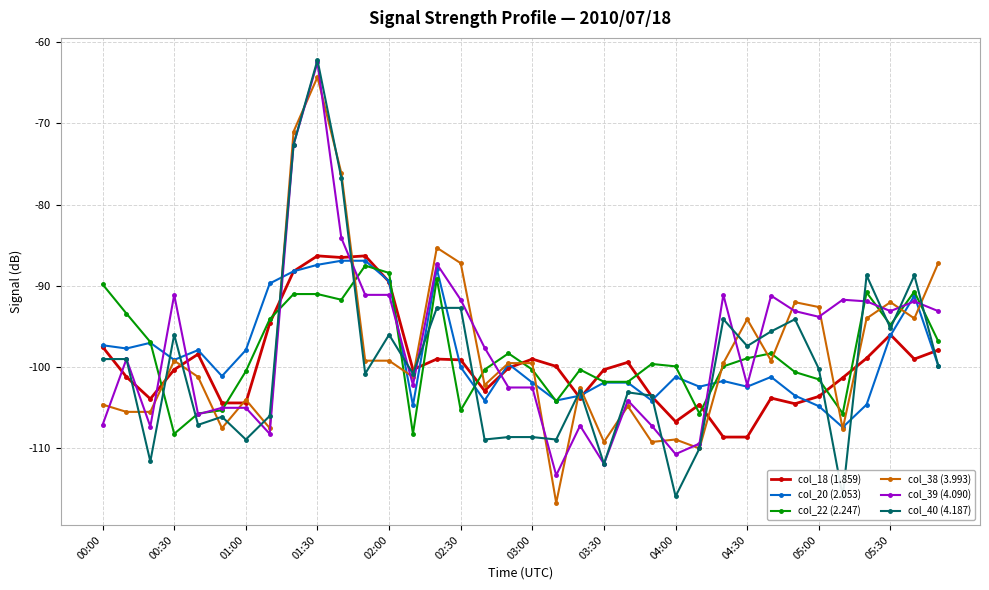

True or false: col_20 (2.053) has a value of -103.5 at 20.

True